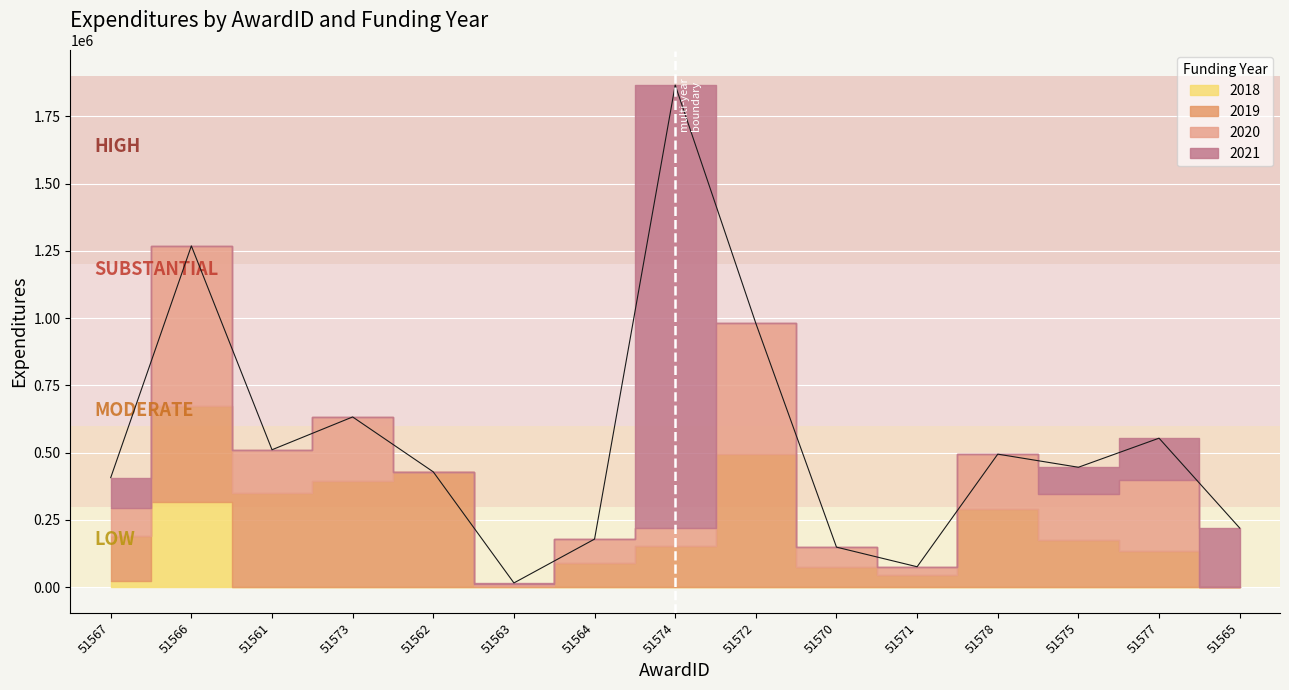

At which label does 2021 reach its peak?

51574